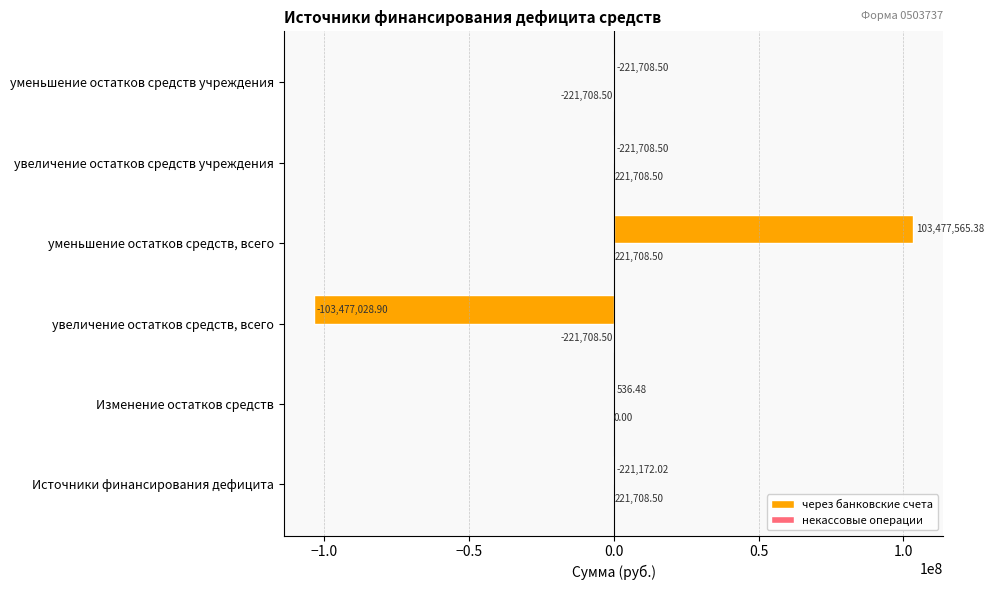

At which category is the sum across all series the highest?

уменьшение остатков средств, всего